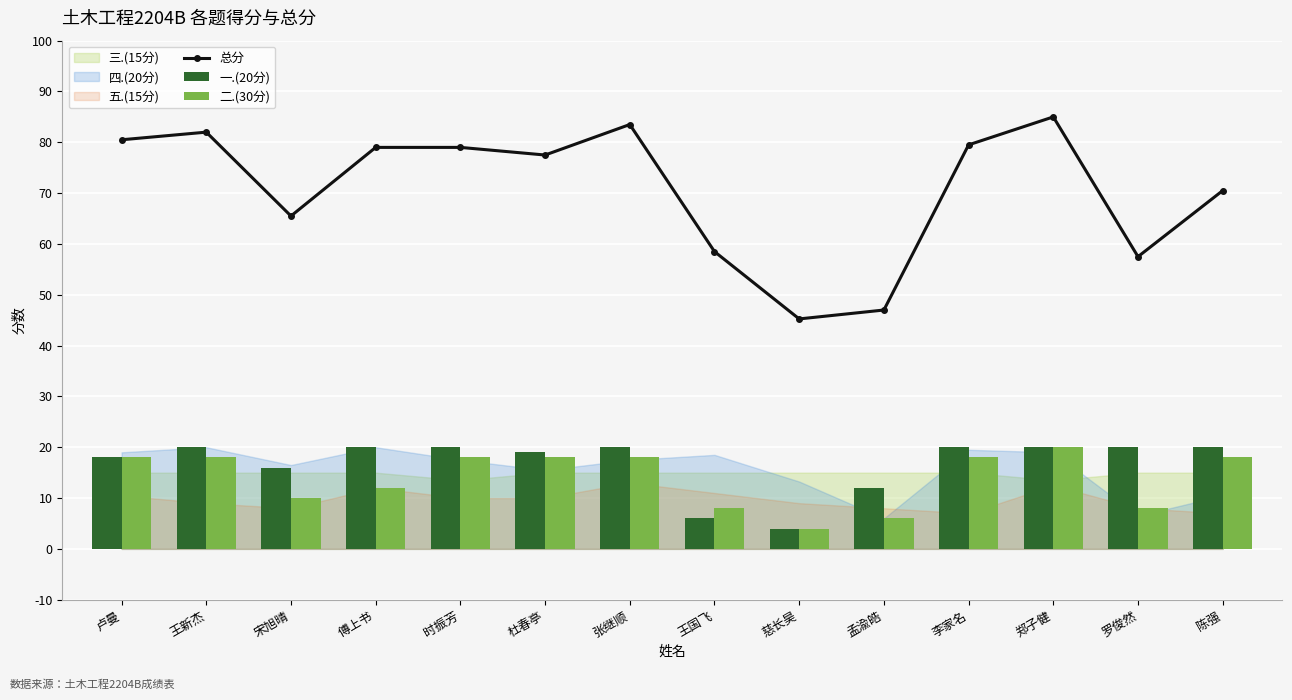

Does the chart contain stacked bars?

No